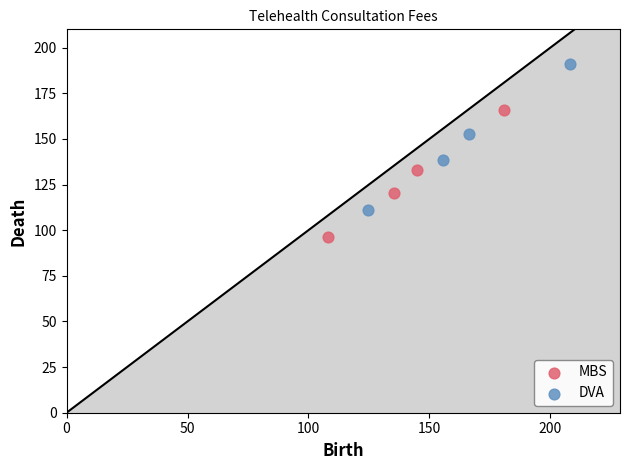

Which series reaches the maximum Y coordinate?

DVA